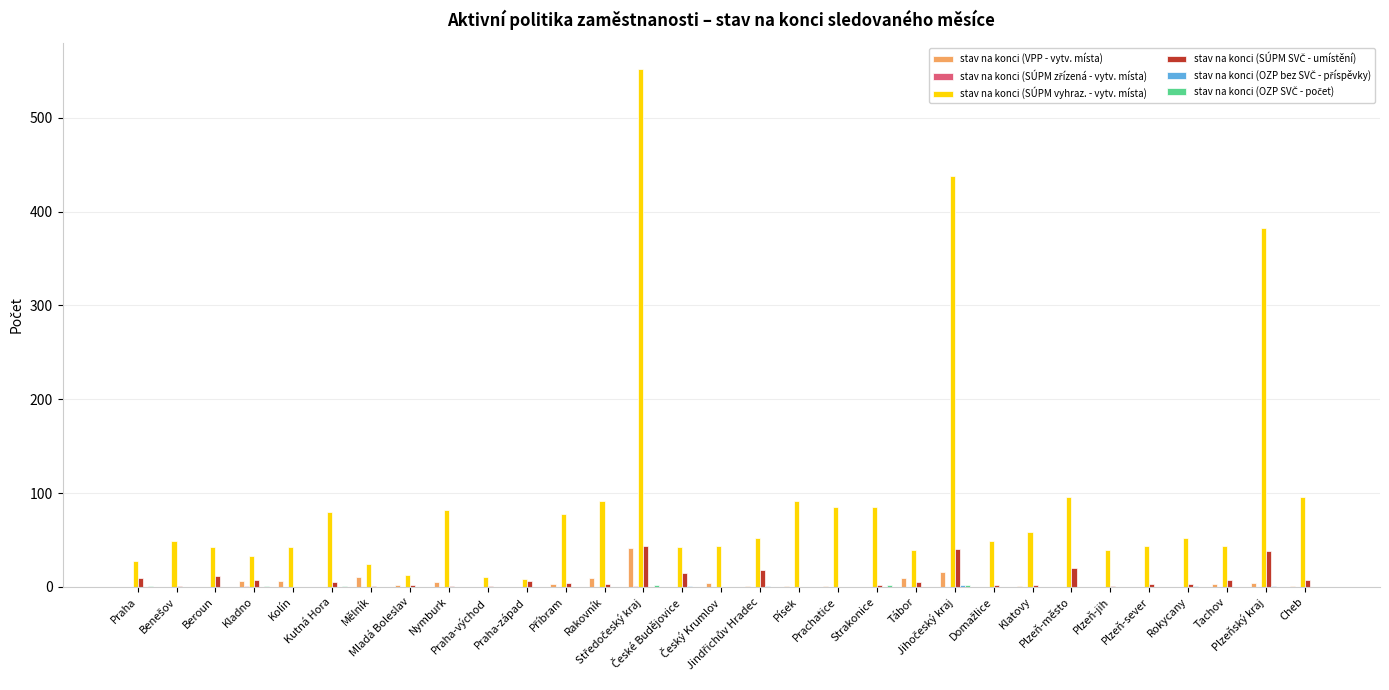

Which series has the largest total across all categories?

stav na konci (SÚPM vyhraz. - vytv. místa)